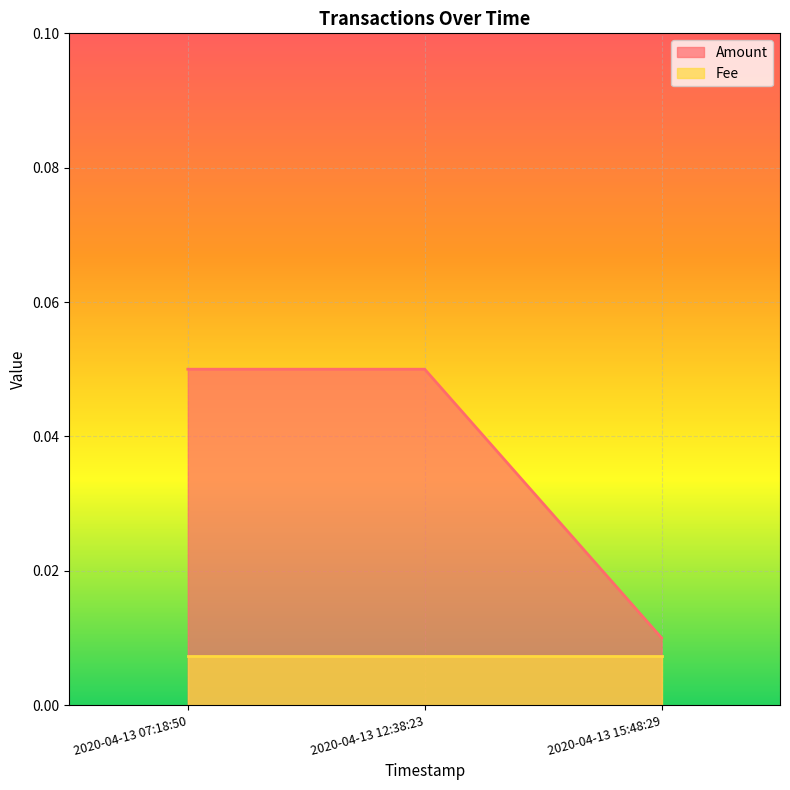

How many lines are shown in the chart?

2